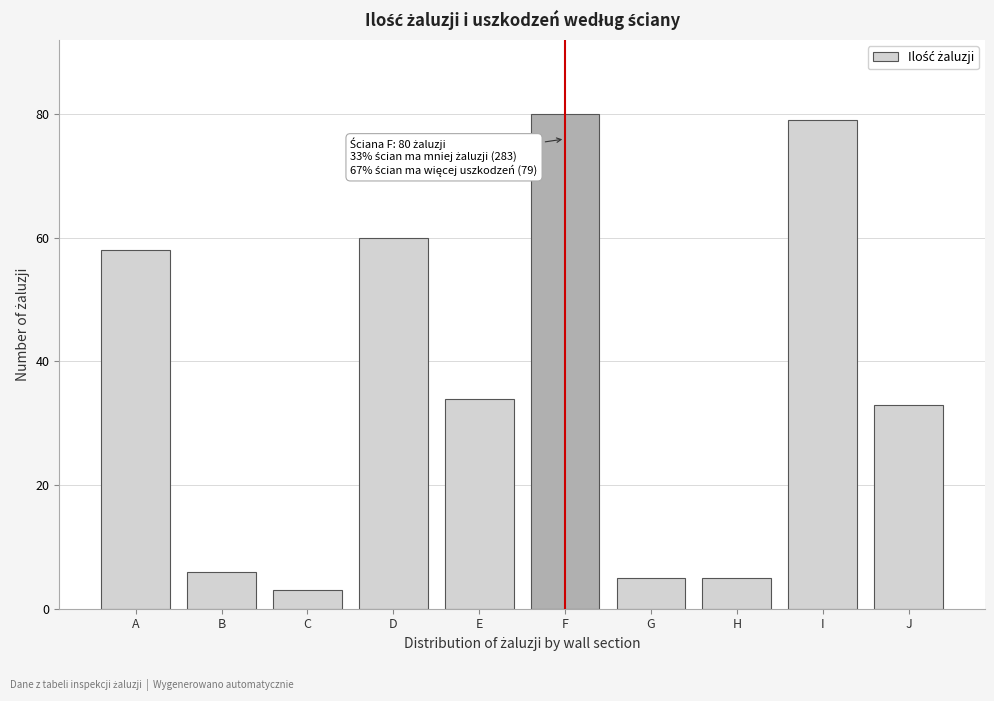

Reading left to right, extract all data points from this chart.

58	6	3	60	34	80	5	5	79	33